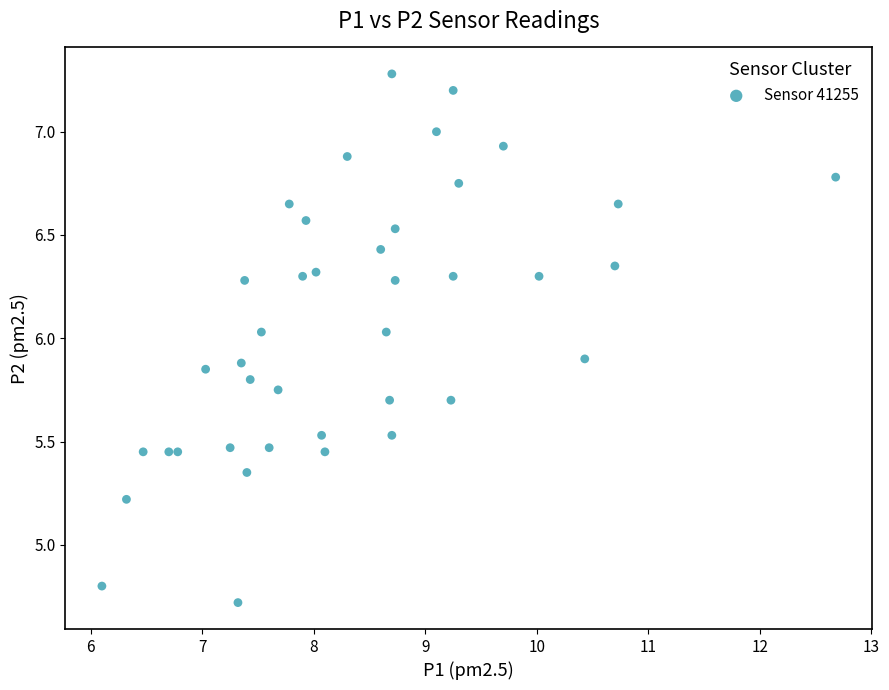

What is the range of Y values (max minus min)?

2.6